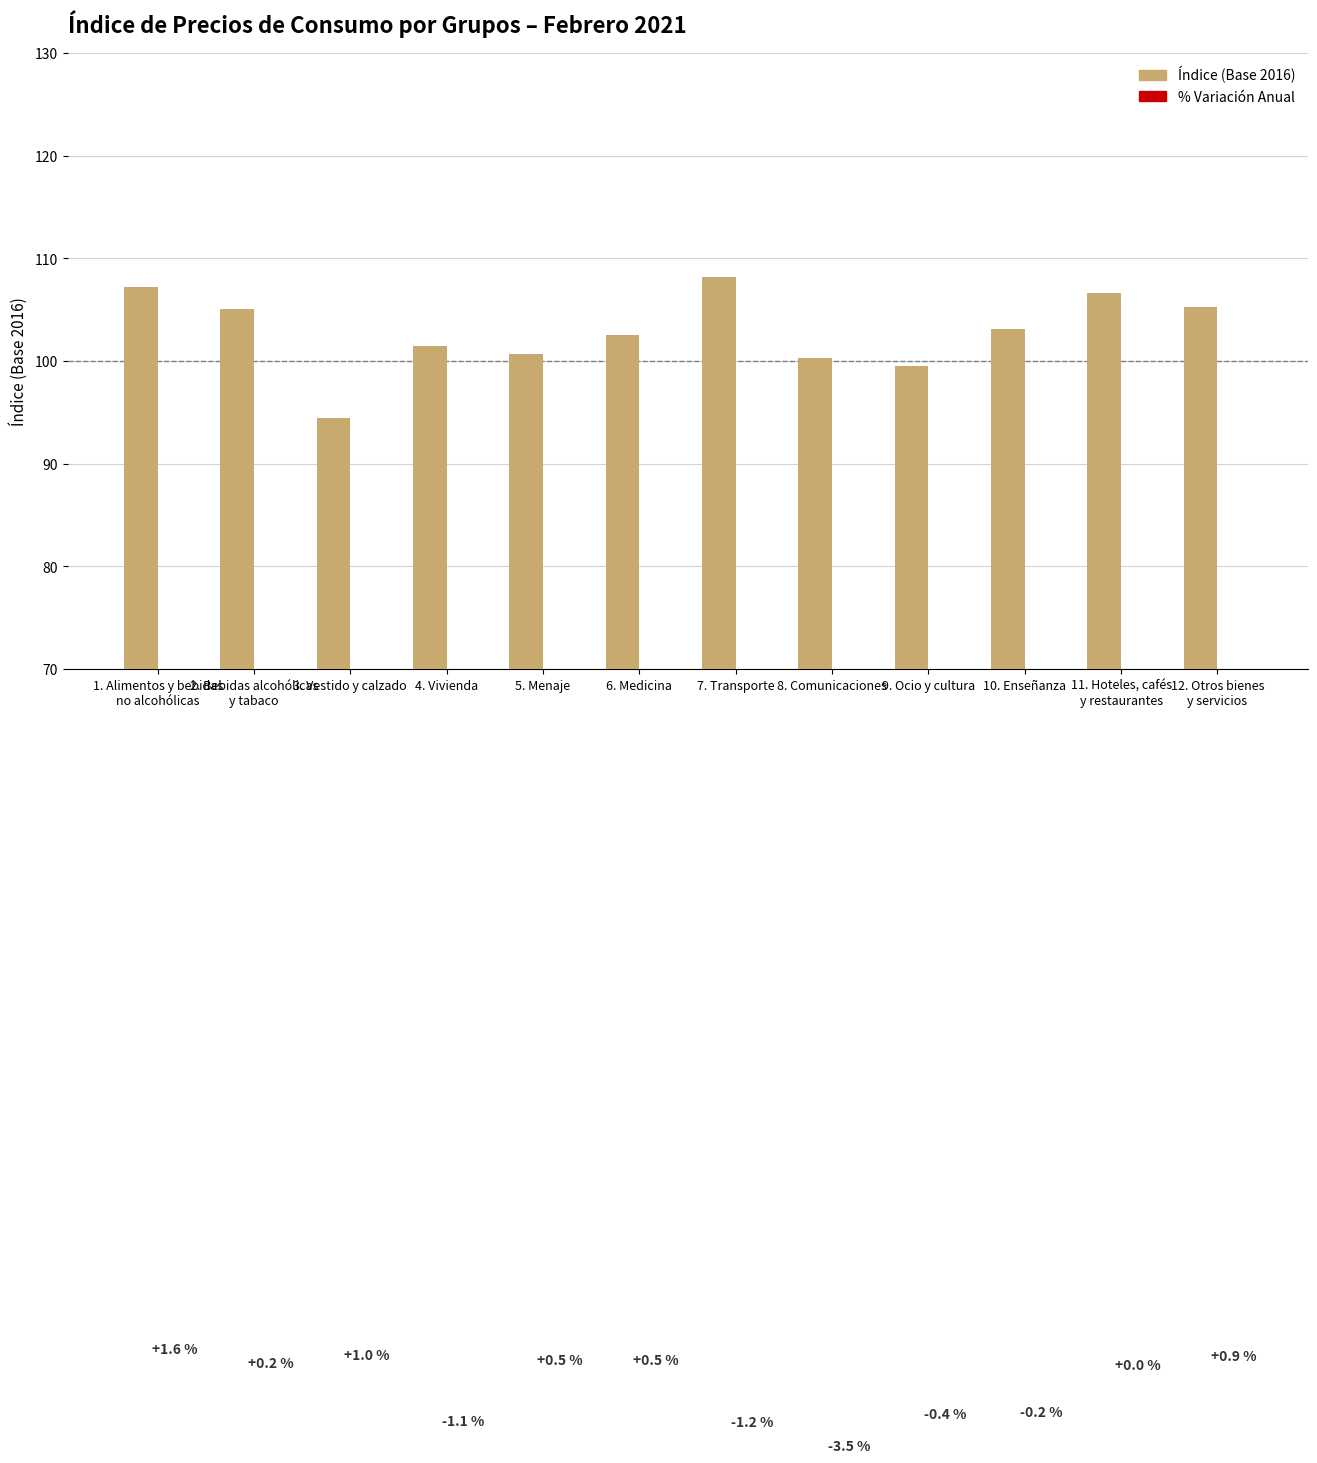

What is the spread (max minus min) of values at 12. Otros bienes
y servicios?

104.4